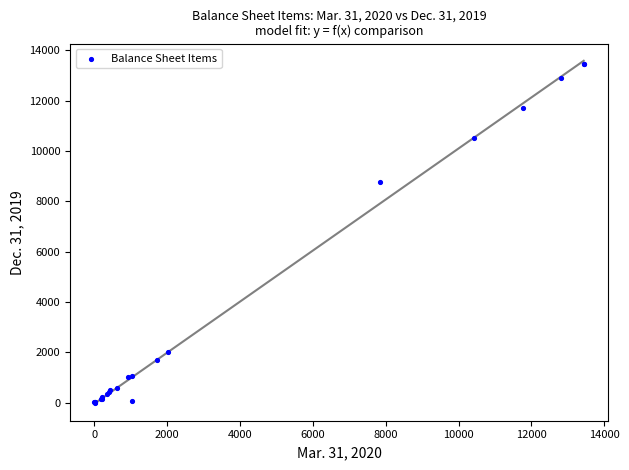

What Y value in the scatter plot is closest to 6737?

8785